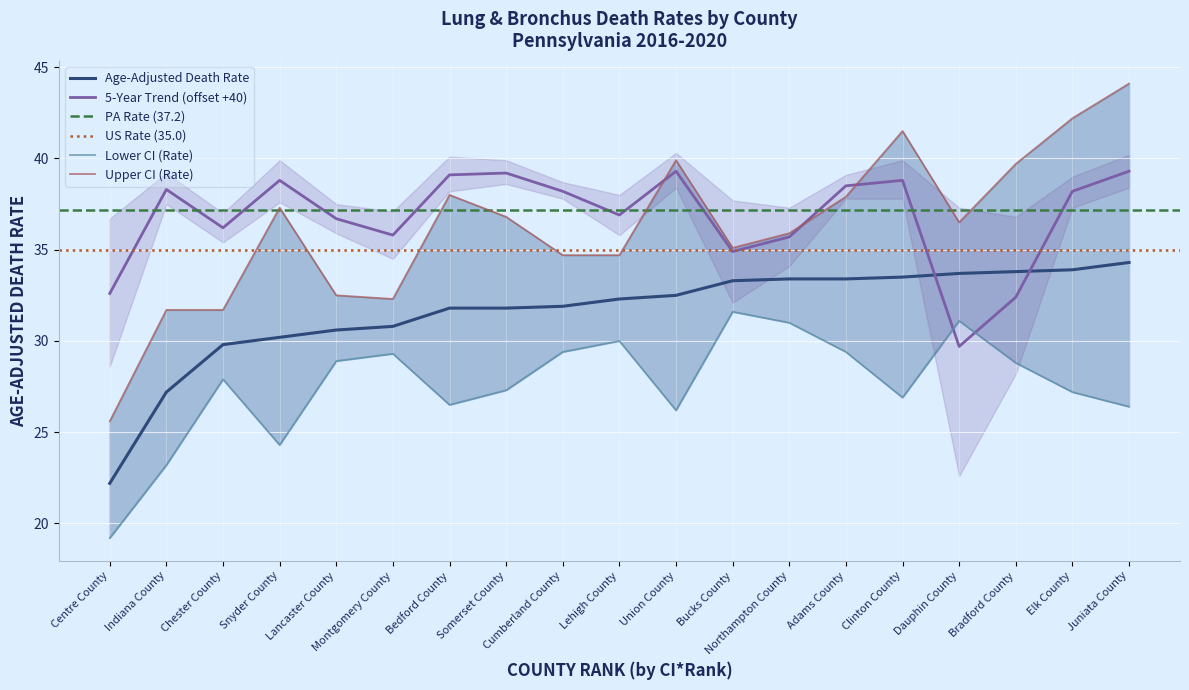

Rank the categories by Age-Adjusted Death Rate value from highest to lowest.

Juniata County, Elk County, Bradford County, Dauphin County, Clinton County, Northampton County, Adams County, Bucks County, Union County, Lehigh County, Cumberland County, Bedford County, Somerset County, Montgomery County, Lancaster County, Snyder County, Chester County, Indiana County, Centre County